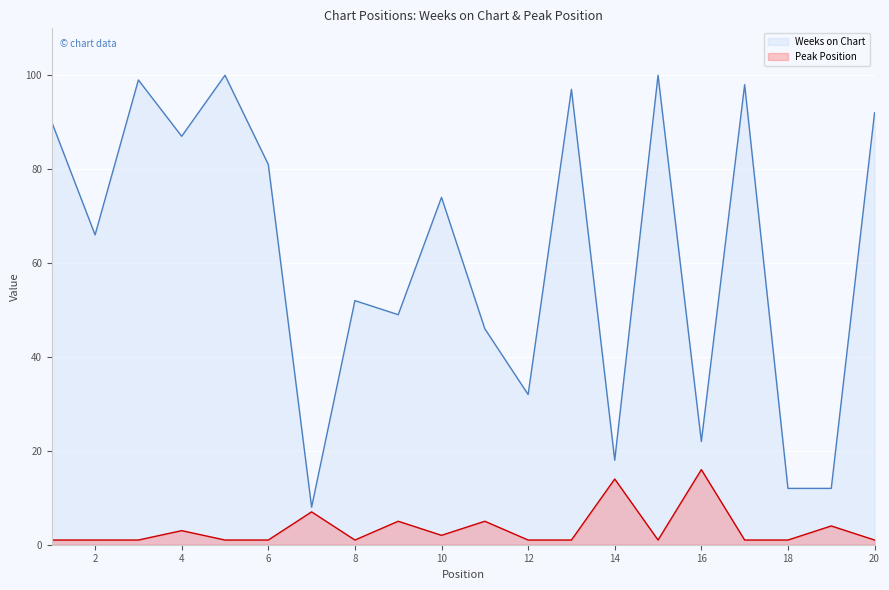

What are all the series names shown in the legend?

Weeks on Chart, Peak Position